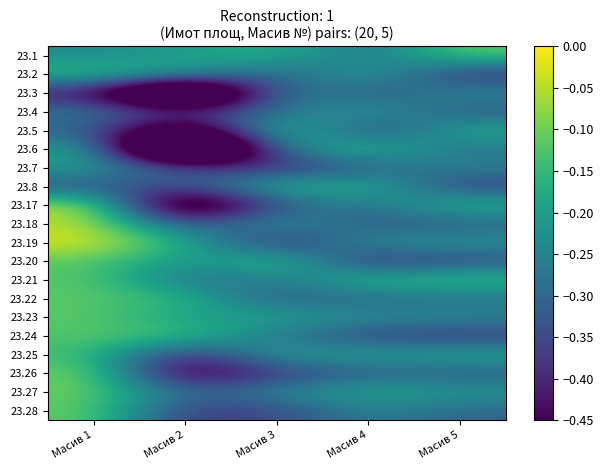

Count the number of data series in this chart.

20